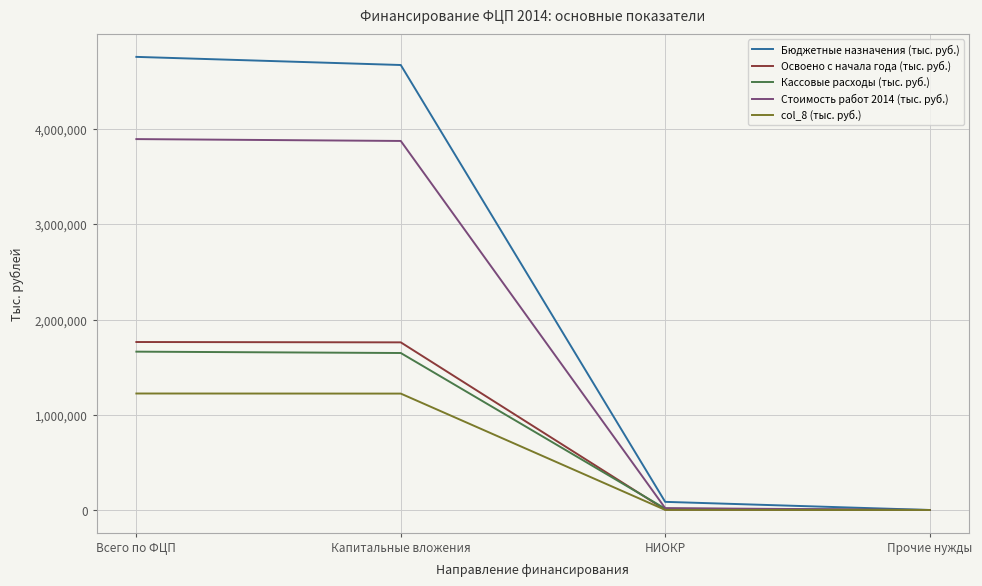

Which series has the largest range (max minus min)?

Бюджетные назначения (тыс. руб.)